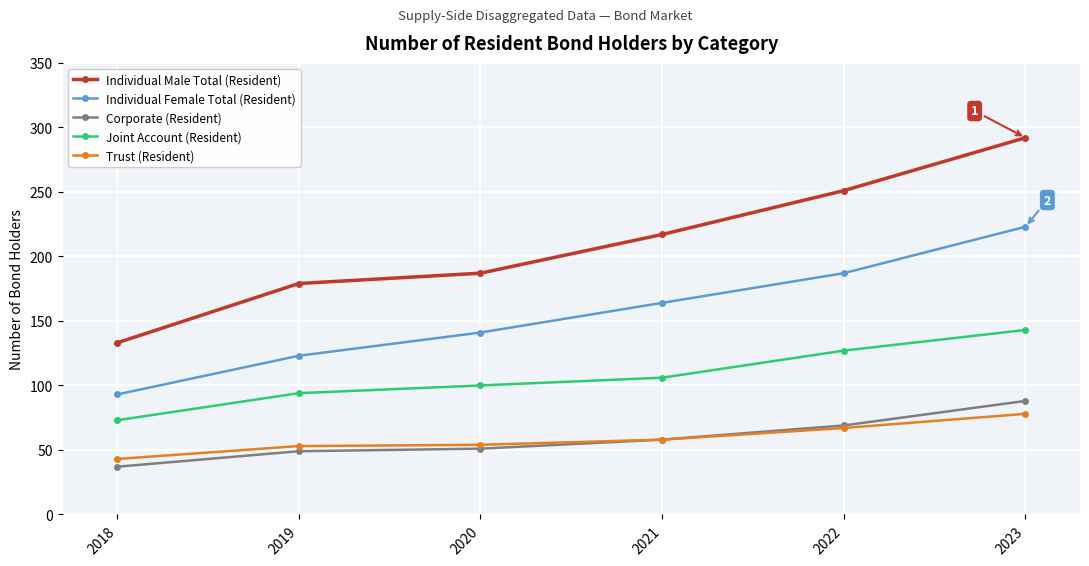

What is the value of the Individual Female Total (Resident) point at the 5th from the left?

187